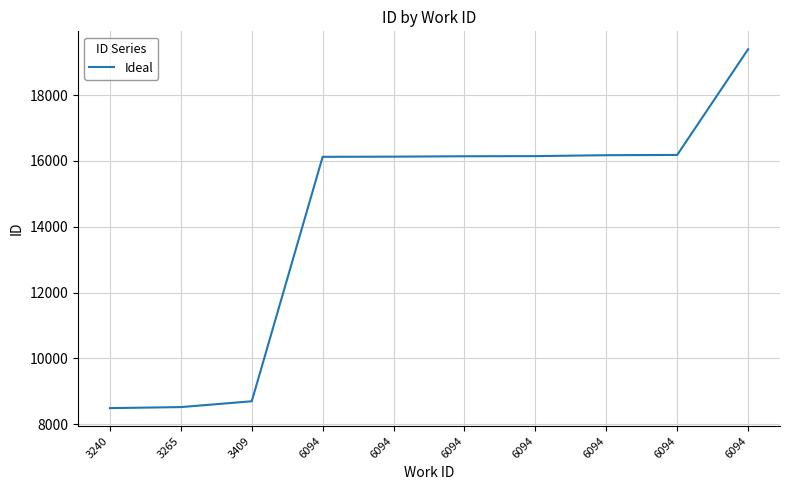

Reading left to right, list all the values displayed in this chart.

8492	8523	8700	16124	16129	16141	16145	16173	16181	19390